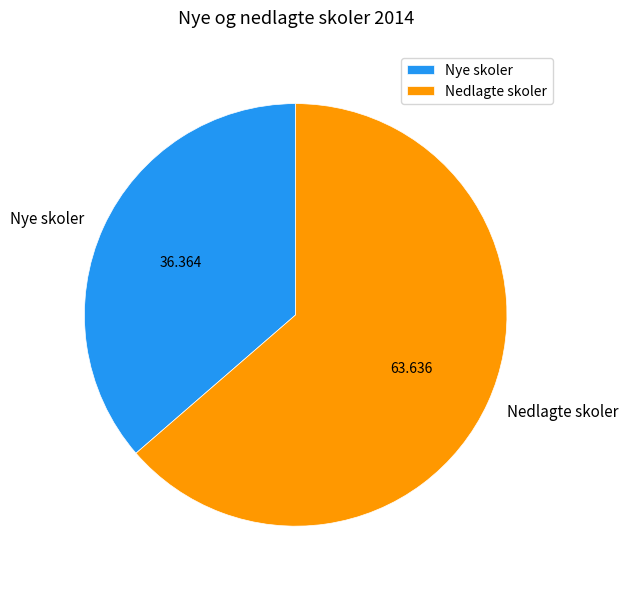

Which has a higher value, Nye skoler or Nedlagte skoler?

Nedlagte skoler